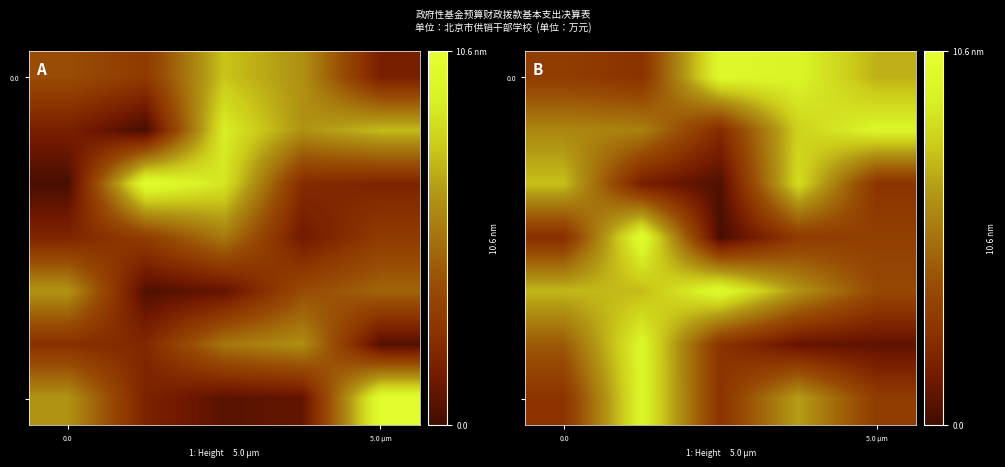

At how many categories does at least one series exceed 8?

4